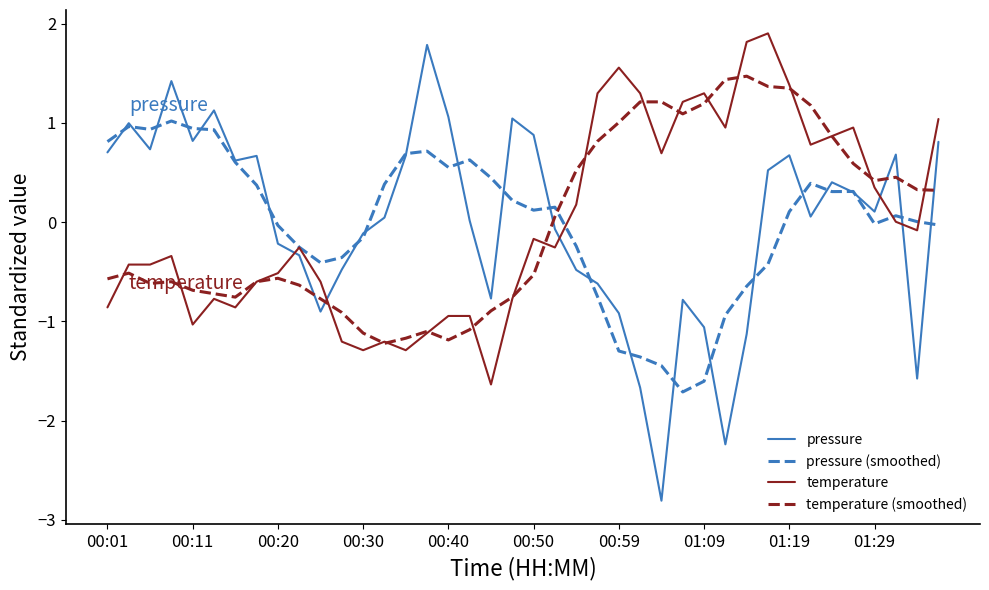

How many distinct data groups are displayed?

4